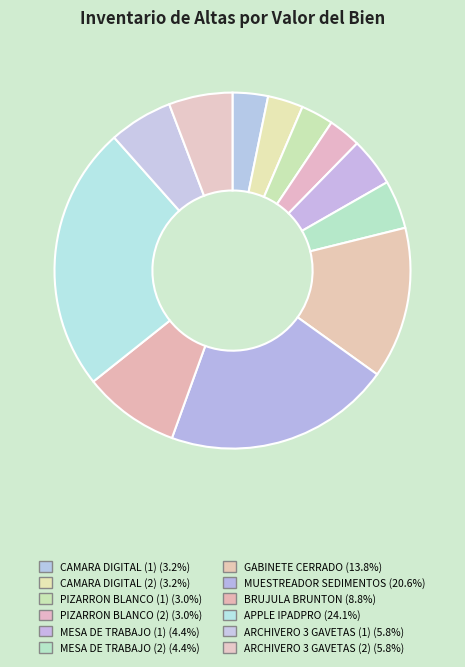

Rank the categories by value from highest to lowest.

APPLE IPADPRO, MUESTREADOR SEDIMENTOS, GABINETE CERRADO, BRUJULA BRUNTON, ARCHIVERO 3 GAVETAS (1), ARCHIVERO 3 GAVETAS (2), MESA DE TRABAJO (1), MESA DE TRABAJO (2), CAMARA DIGITAL (1), CAMARA DIGITAL (2), PIZARRON BLANCO (1), PIZARRON BLANCO (2)